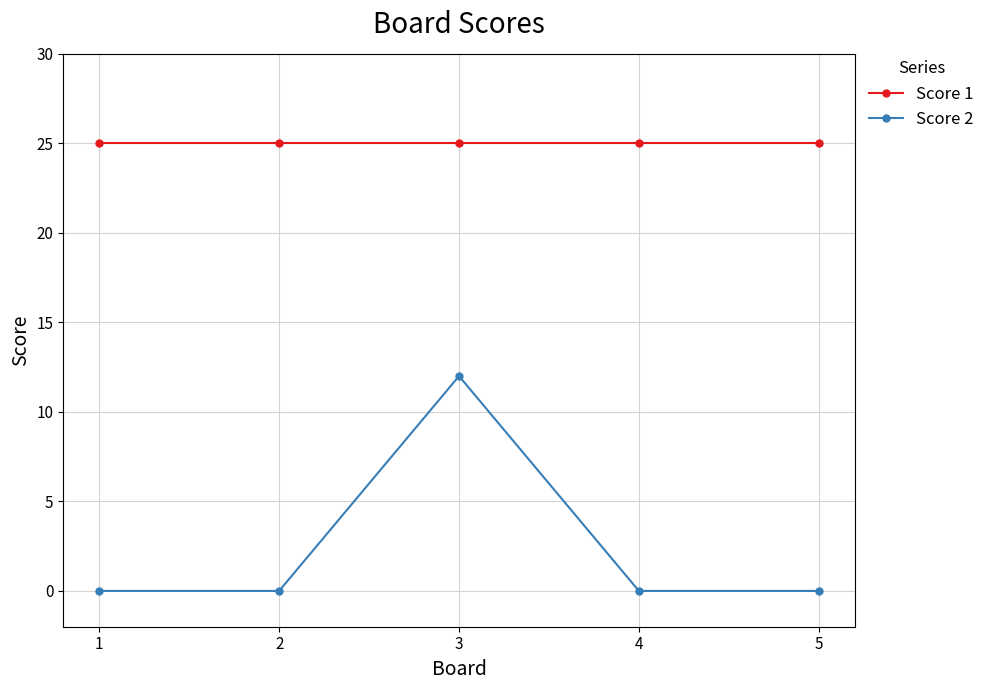

True or false: Score 2 and Score 1 intersect in this chart.

False